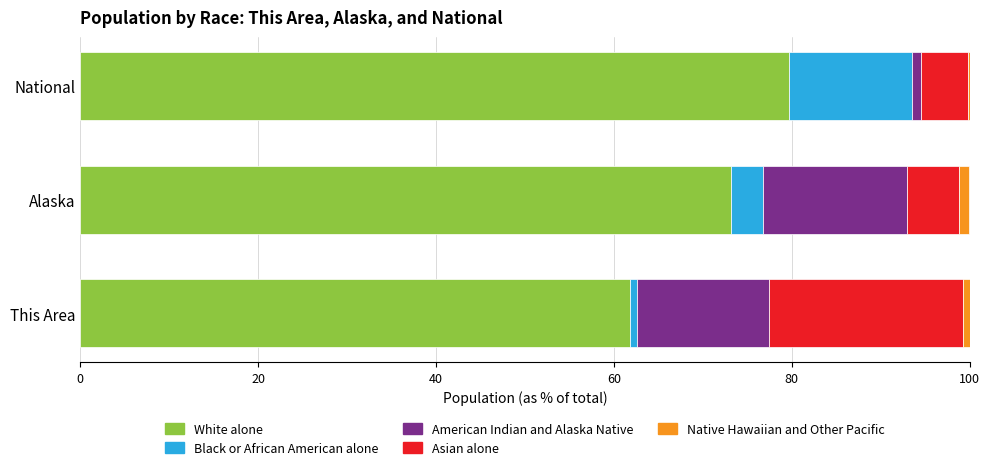

The White alone series shows 40.3 at This Area. True or false?

False